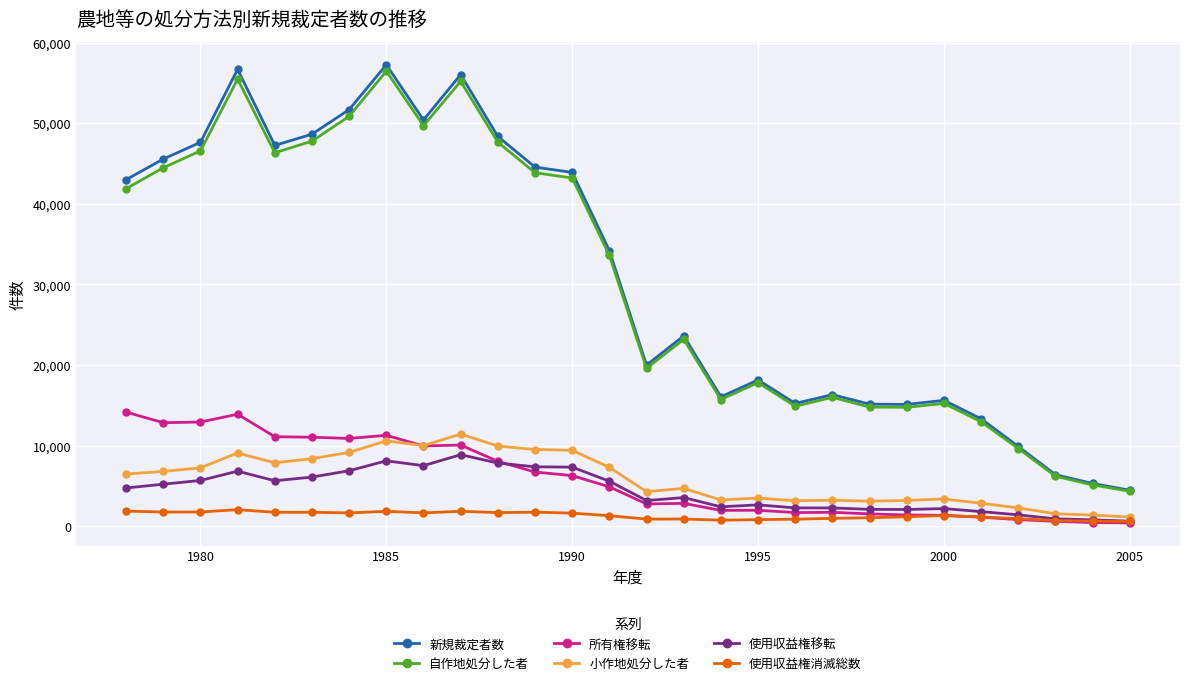

True or false: 自作地処分した者 and 使用収益権消滅総数 cross at least once.

False